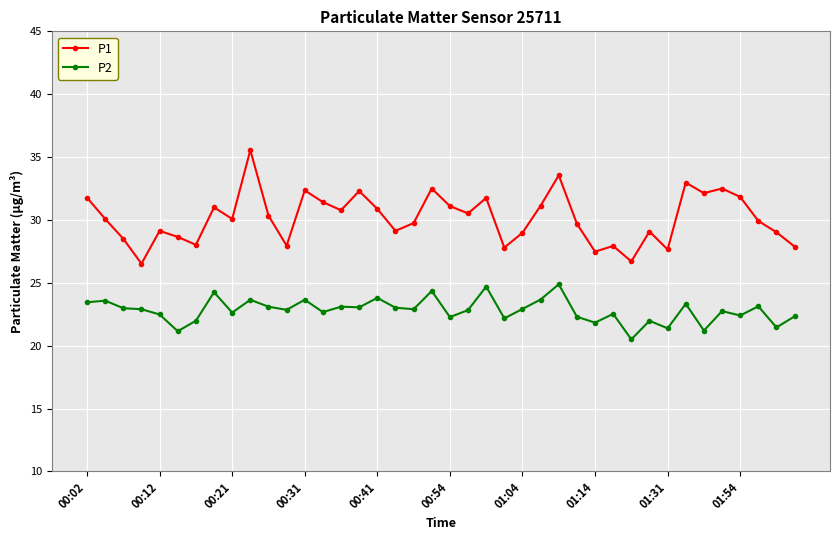

True or false: P1 and P2 intersect in this chart.

False